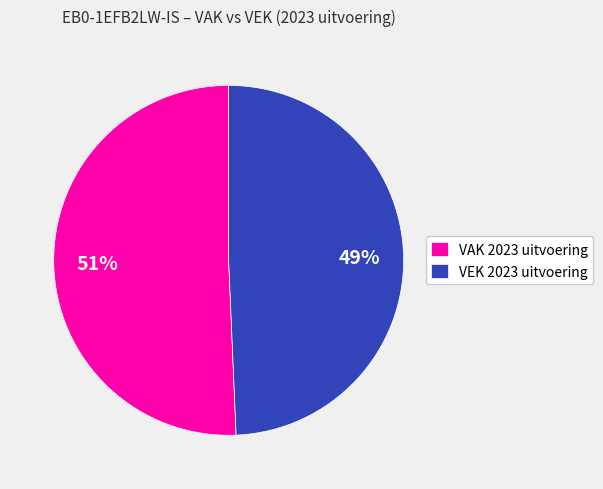

Does any single category account for the majority?

Yes